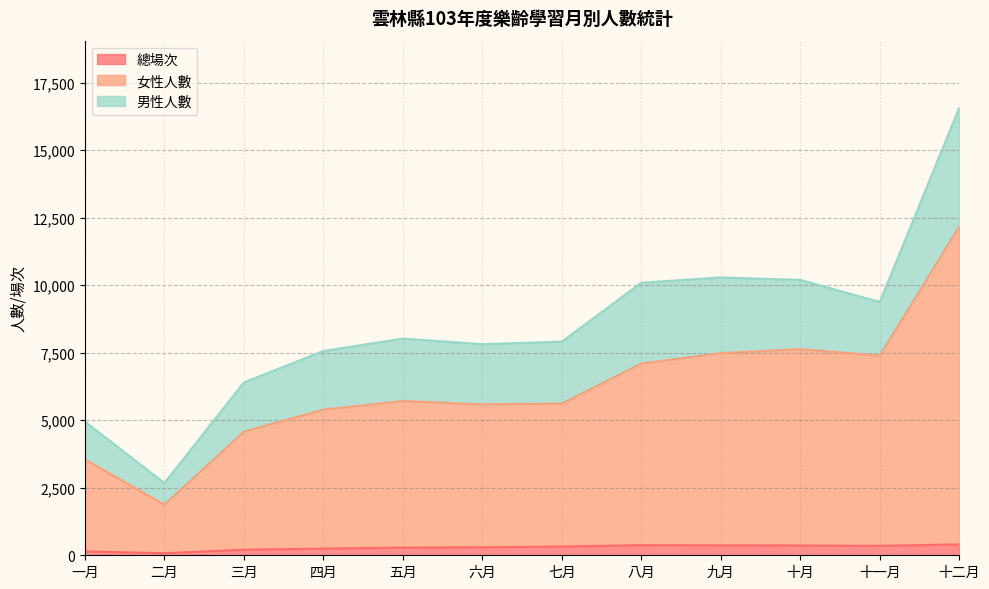

Does the chart display data point markers on the line(s)?

No